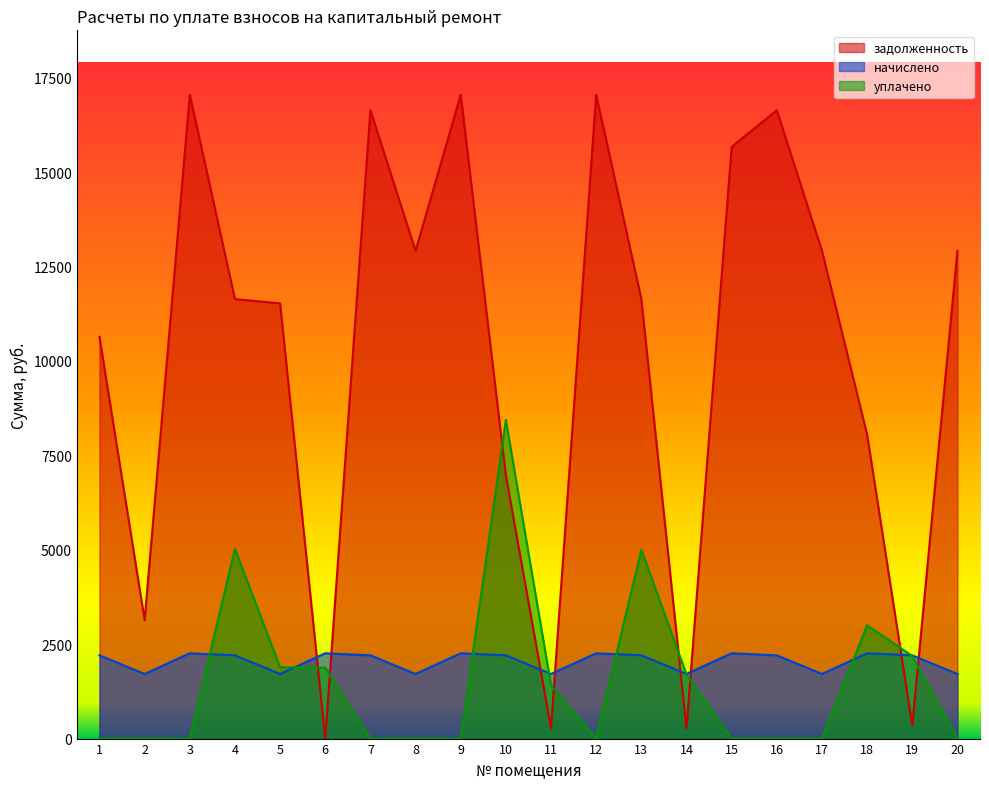

What is the average value of the уплачено series?

1526.6